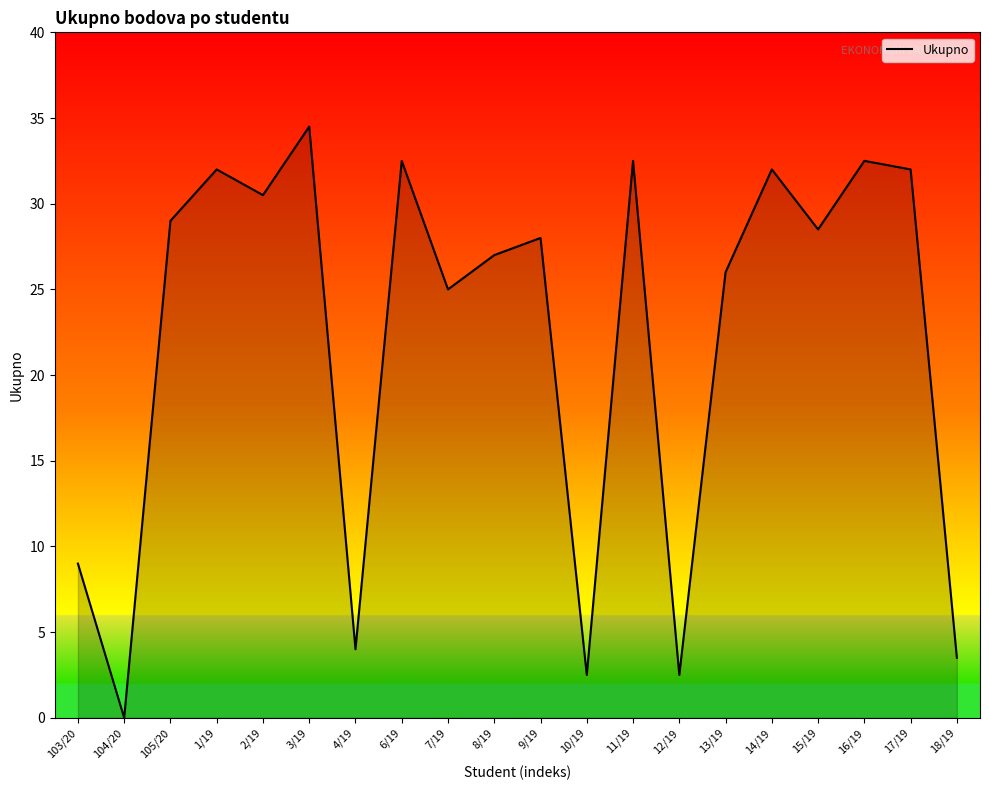

What is the change in value from 4/19 to 16/19?

+28.5